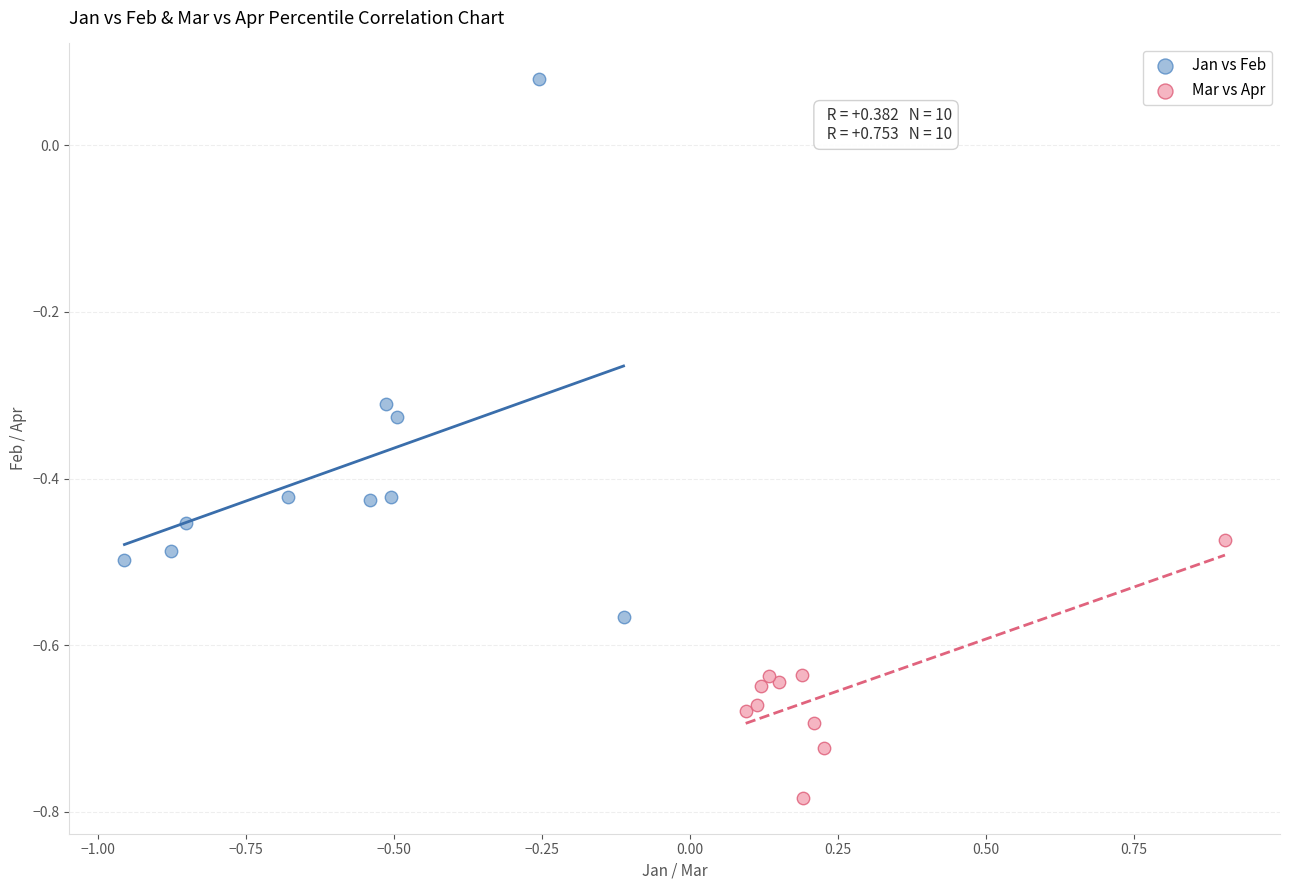

Which series has the widest spread of Y values?

Jan vs Feb